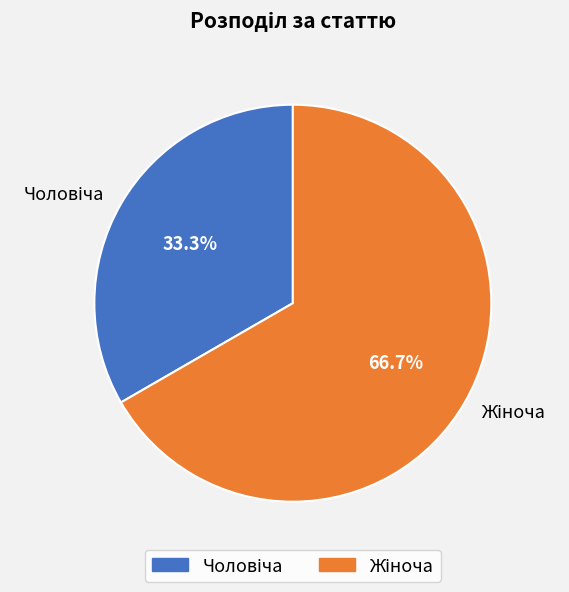

Does any single category account for the majority?

Yes